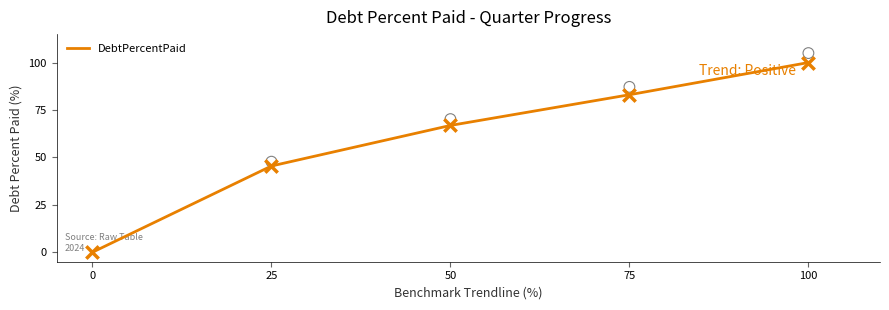

What is the highest value of the DebtPercentPaid series?

100.0